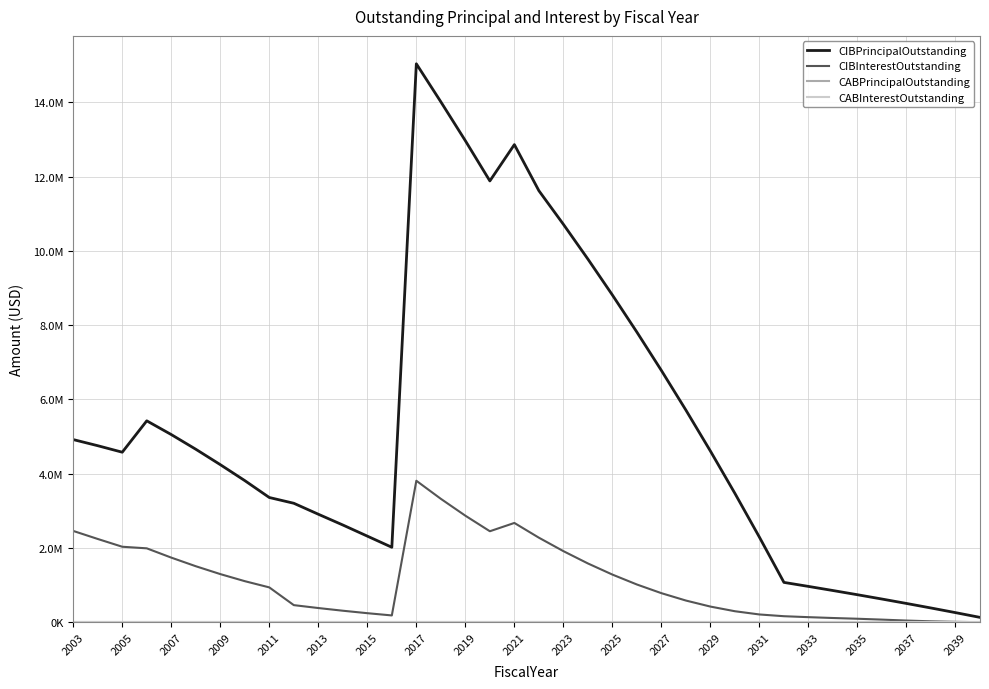

Does the chart have visible grid lines?

Yes